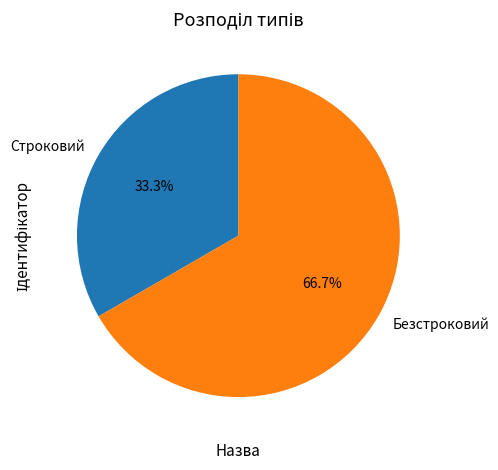

What is the largest slice in the pie chart?

Безстроковий